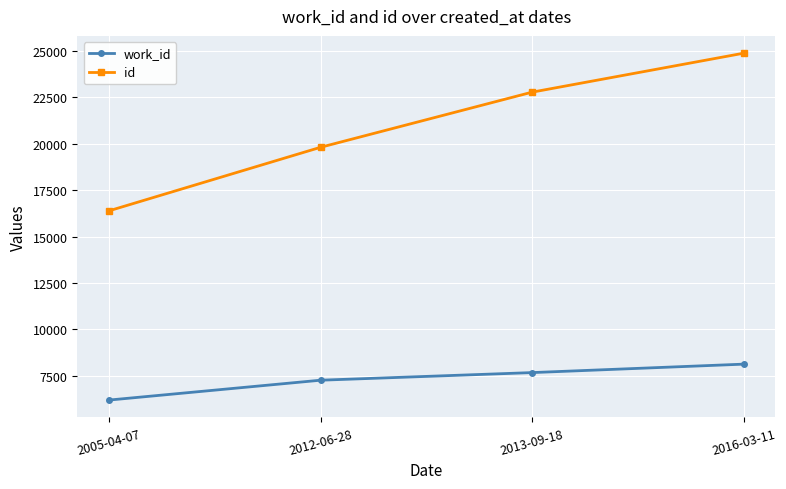

What is the difference between the highest and lowest values at 2013-09-18?

15100